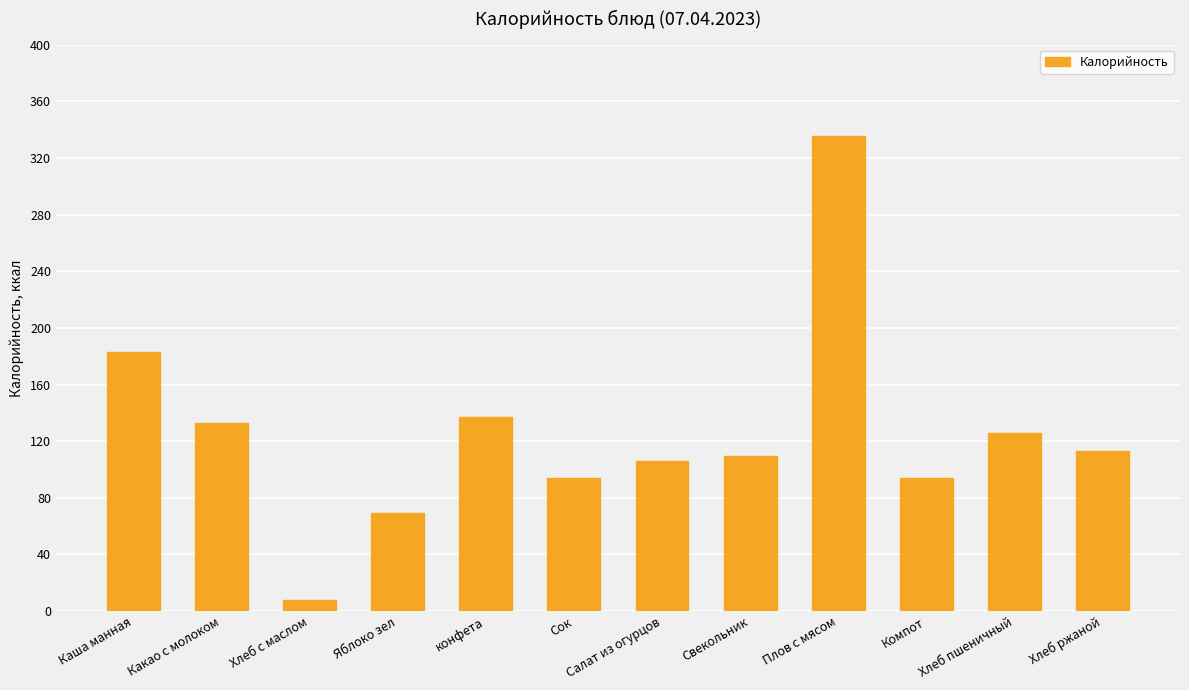

True or false: the data shows 193.4 at Хлеб ржаной.

False